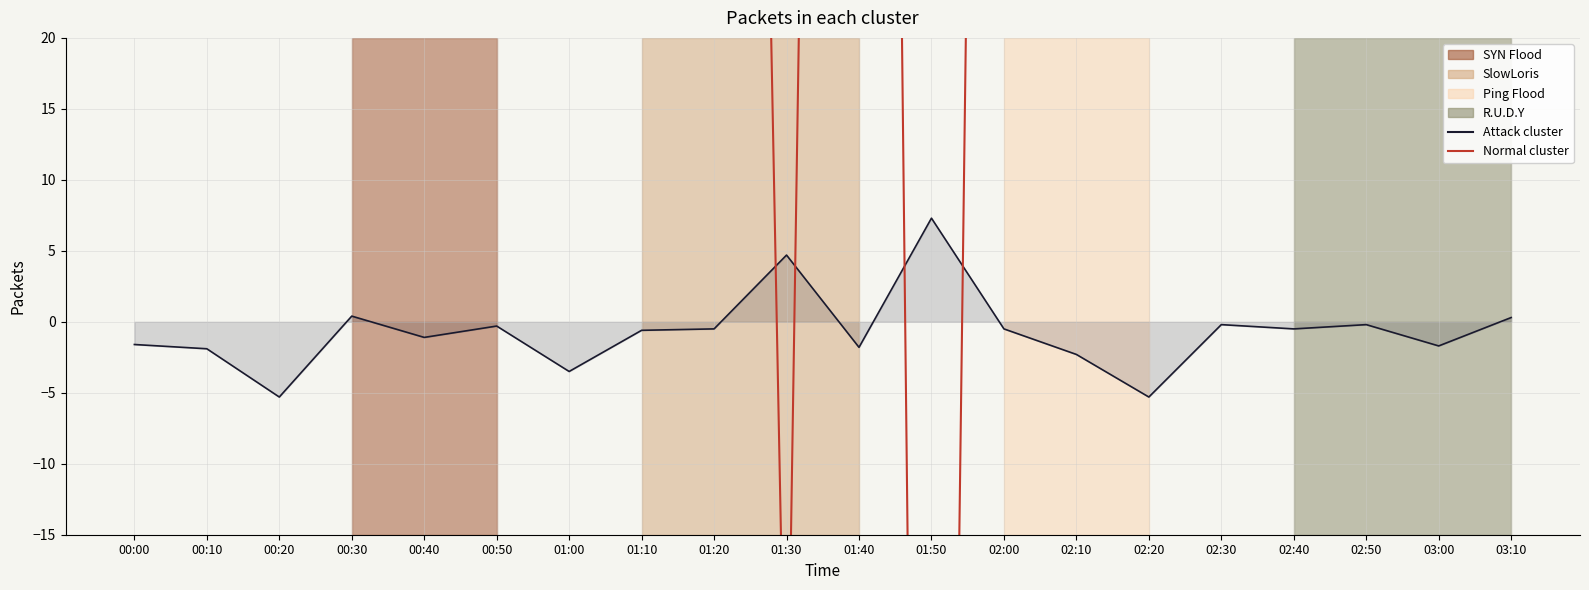

What is the sum of all Normal cluster values?

4730.0